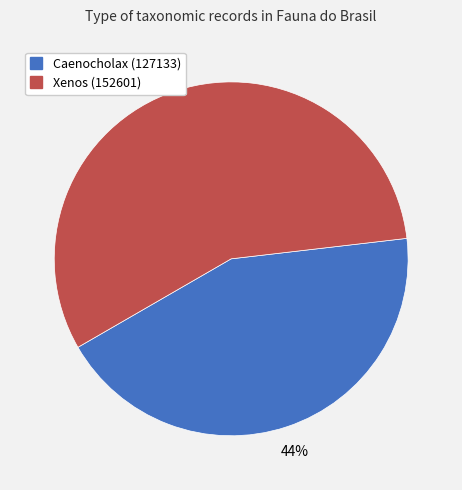

Is there any slice that represents more than half of the pie?

Yes